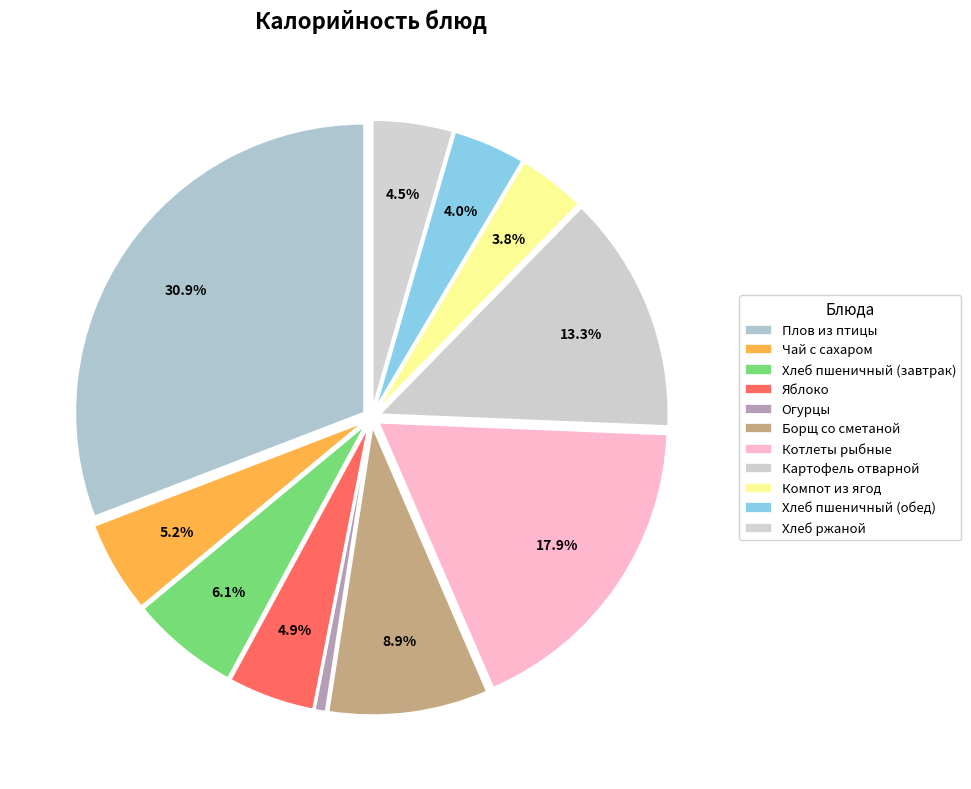

What is the smallest slice in the pie chart?

Огурцы